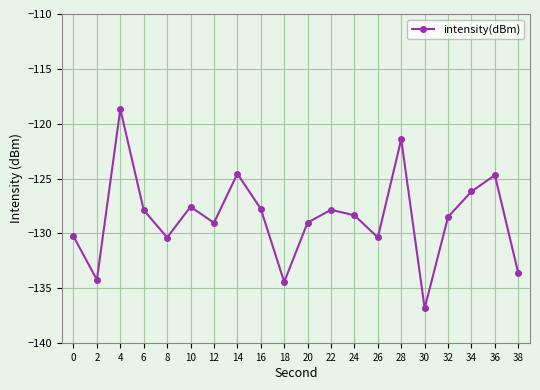

At which label does the data first exceed -128?

4